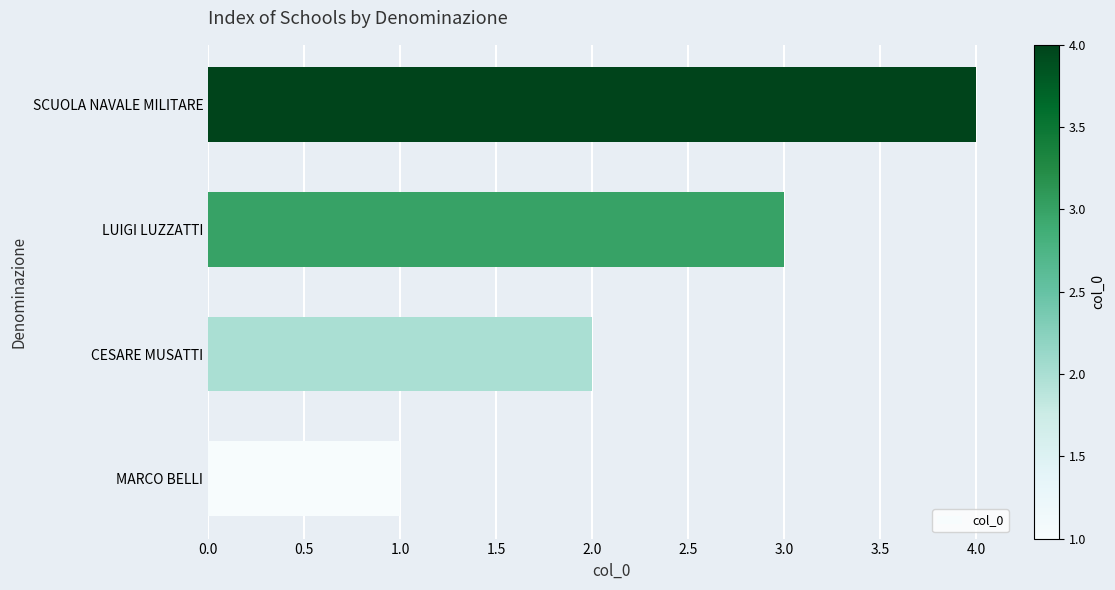

What is the approximate value at LUIGI LUZZATTI?

3